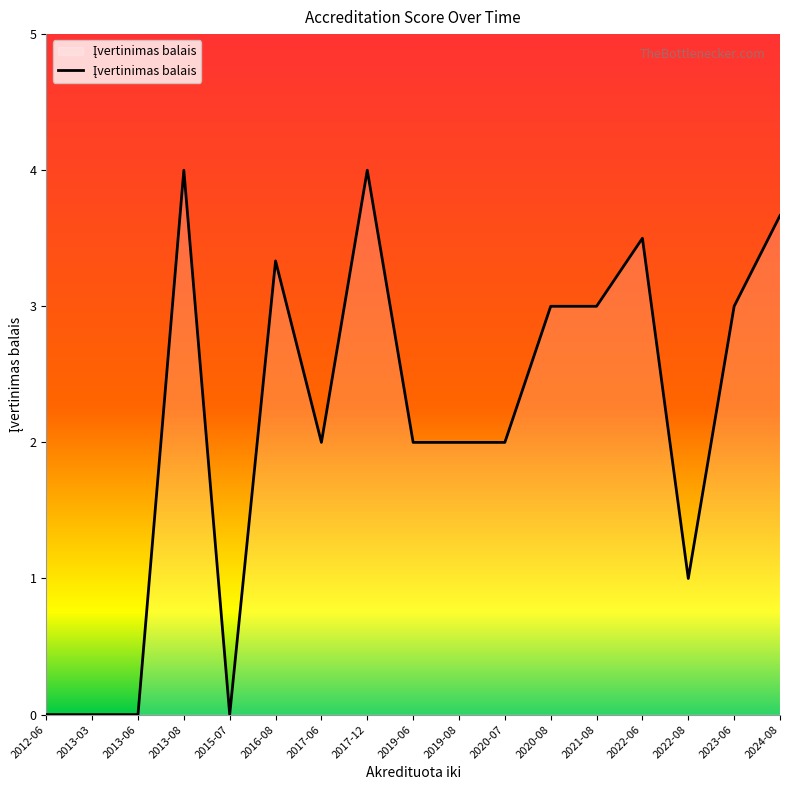

The value at 2019-08 is 1.3. True or false?

False